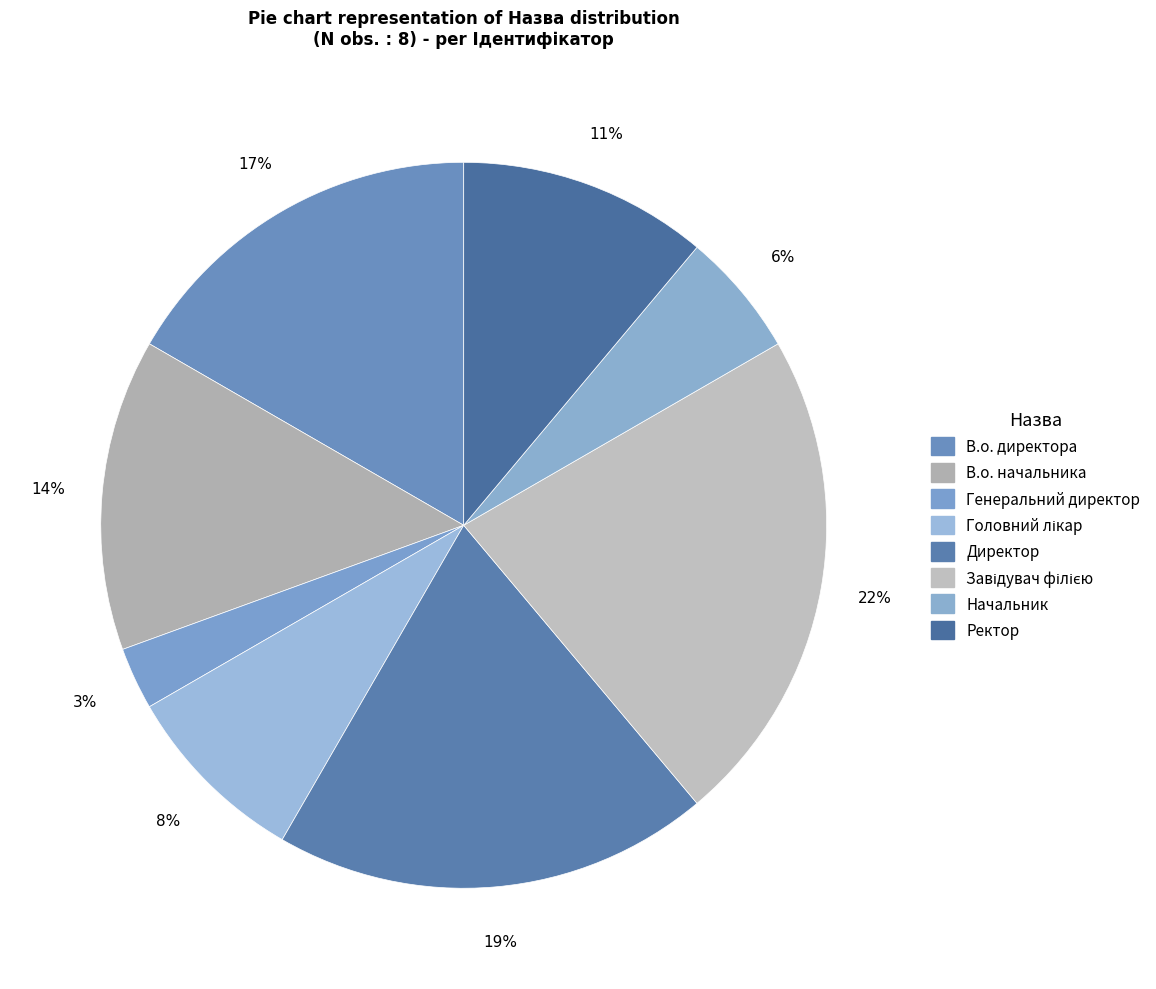

True or false: В.о. начальника accounts for 14% of the total.

True